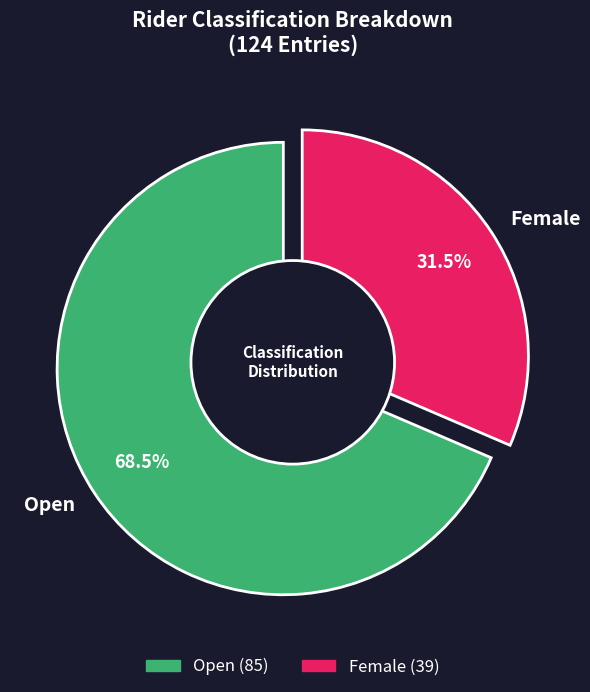

Is Female the majority of the pie?

No